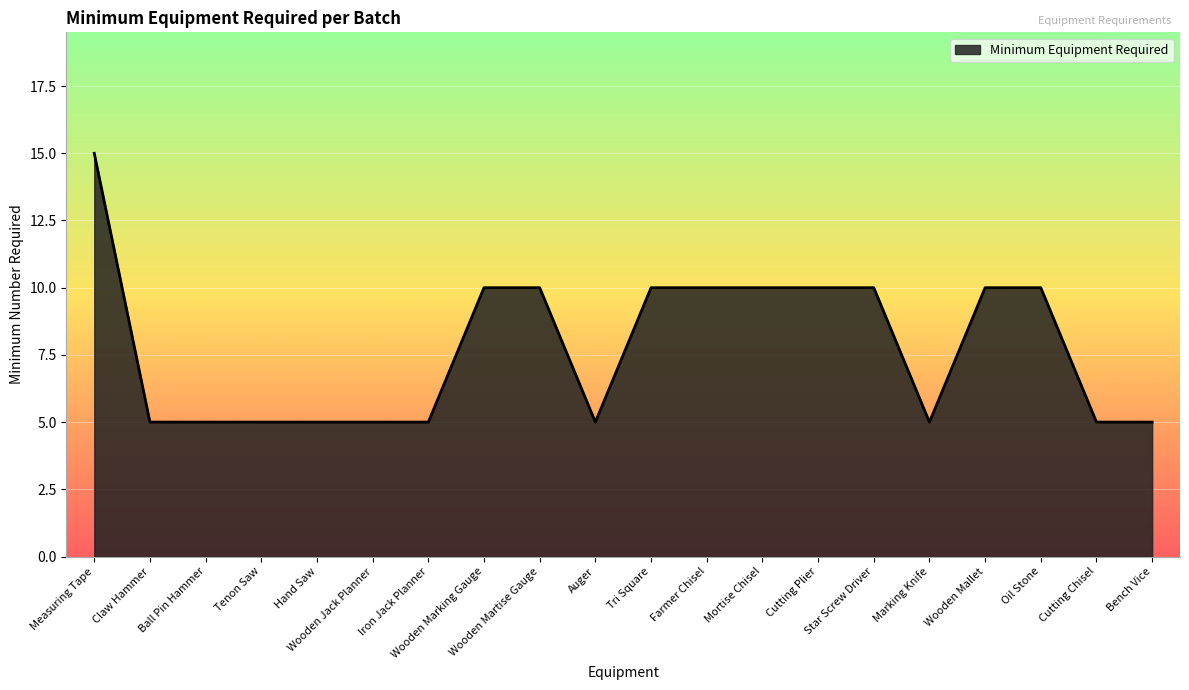

What position from the right is Bench Vice?

1